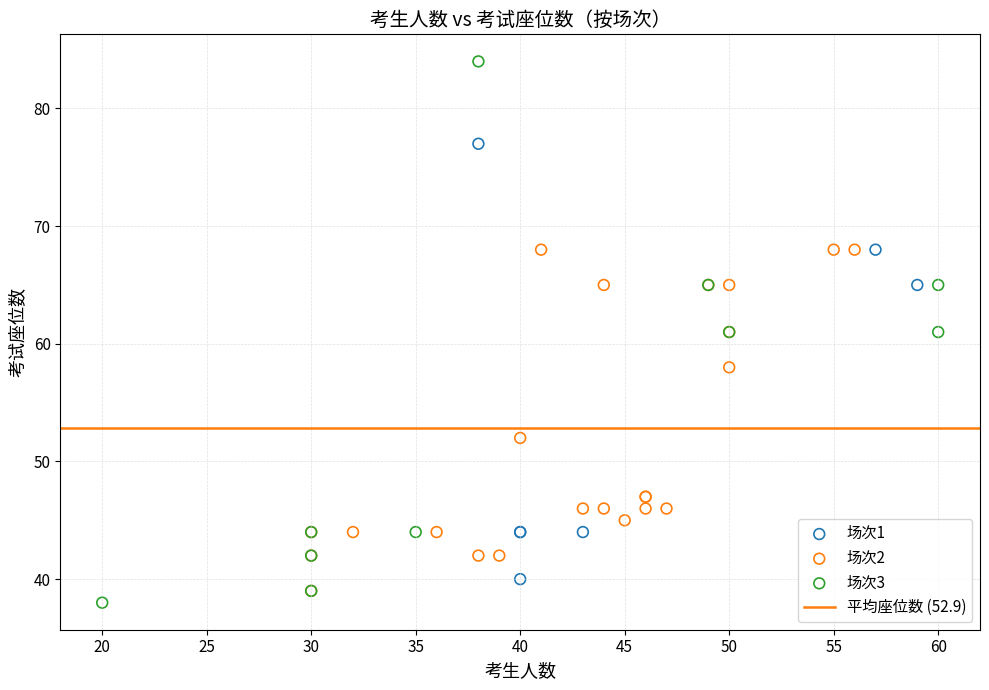

Which series has the largest Y range (max minus min)?

场次3